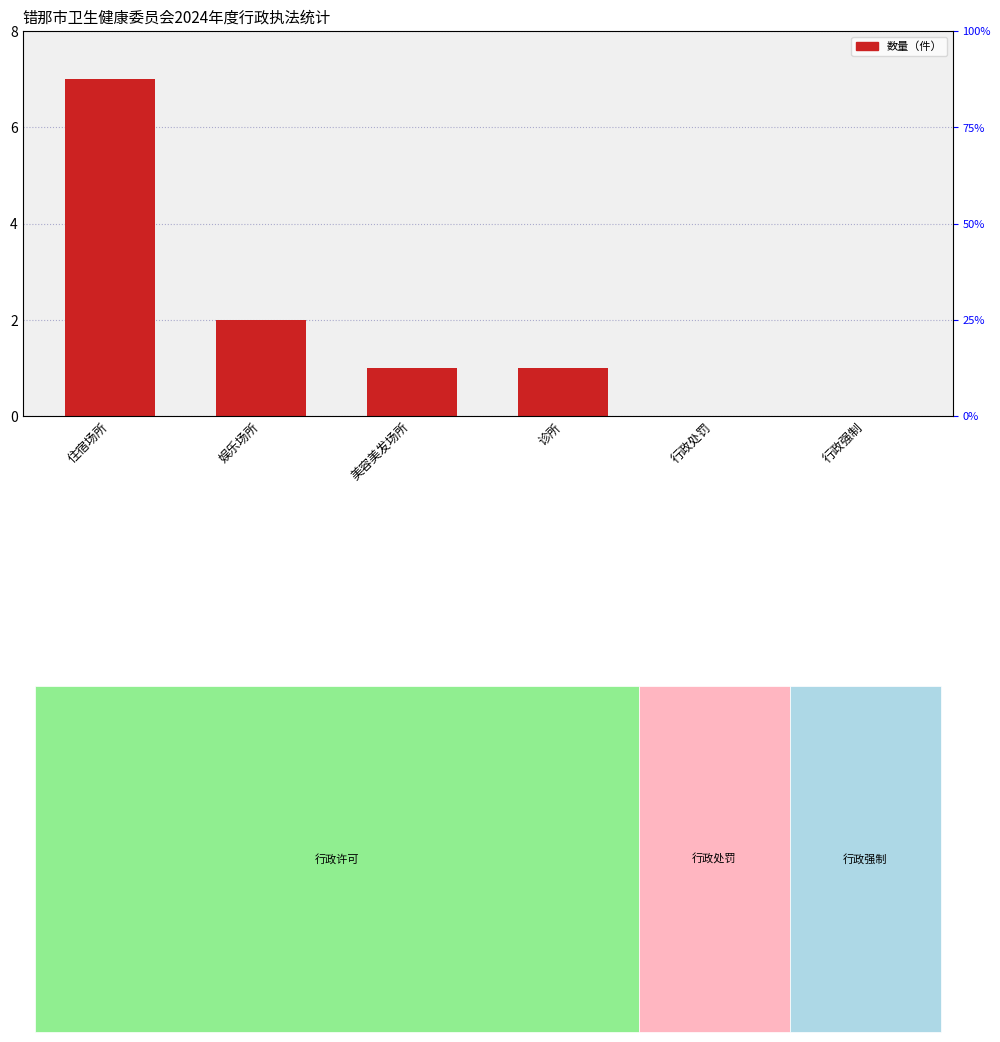

At which category does the chart reach its peak across all series?

住宿场所